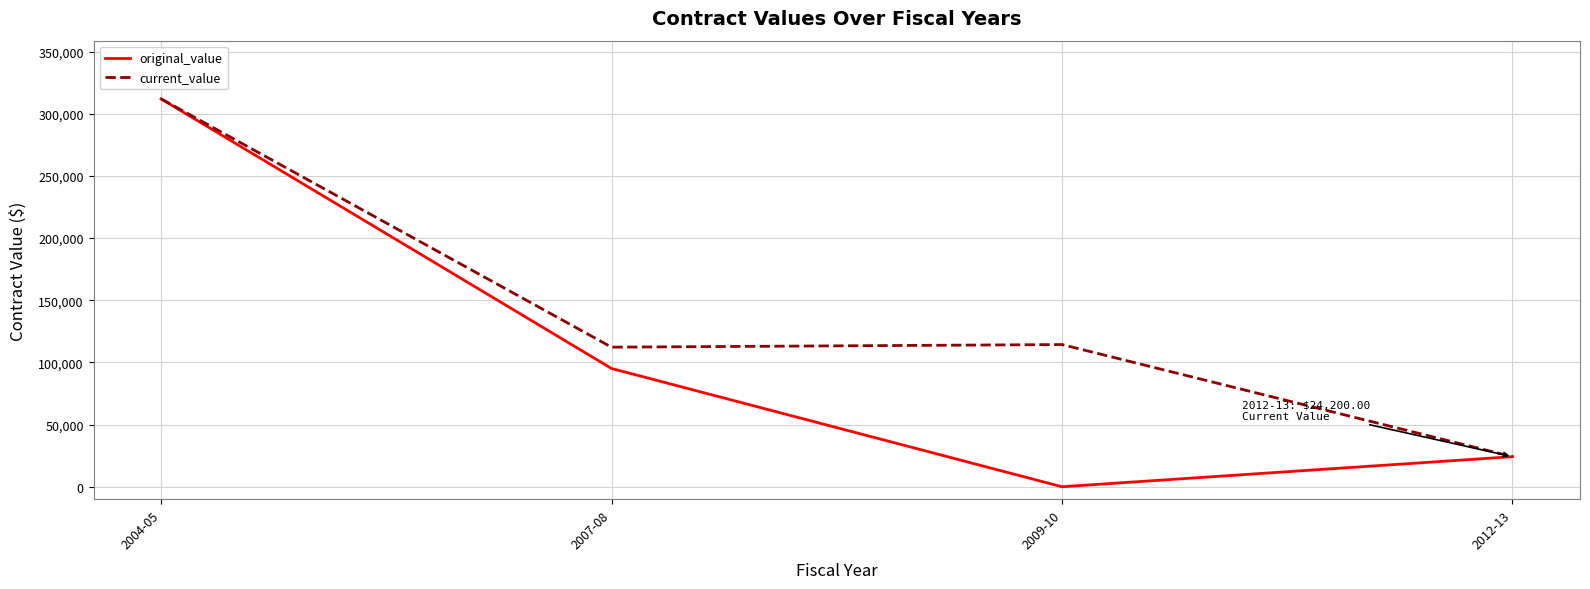

True or false: original_value has more than 2 points higher than both neighbors.

False